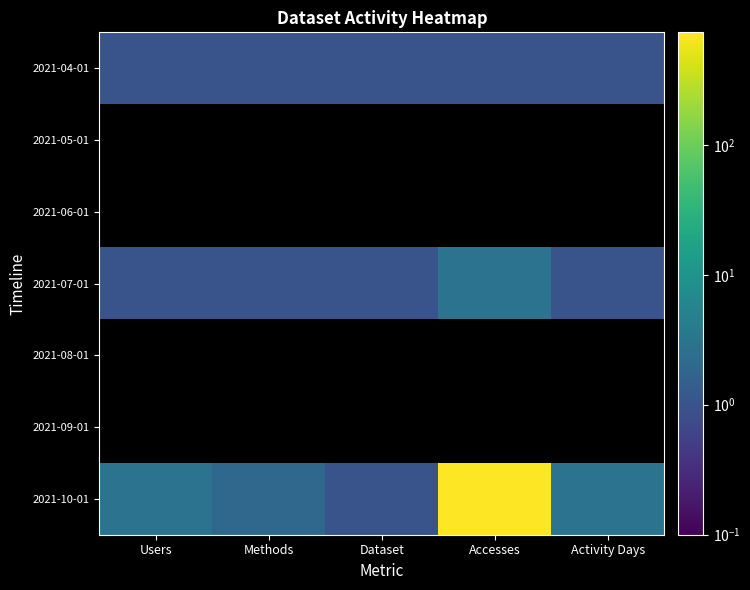

Which category has the lowest value across all series?

Users